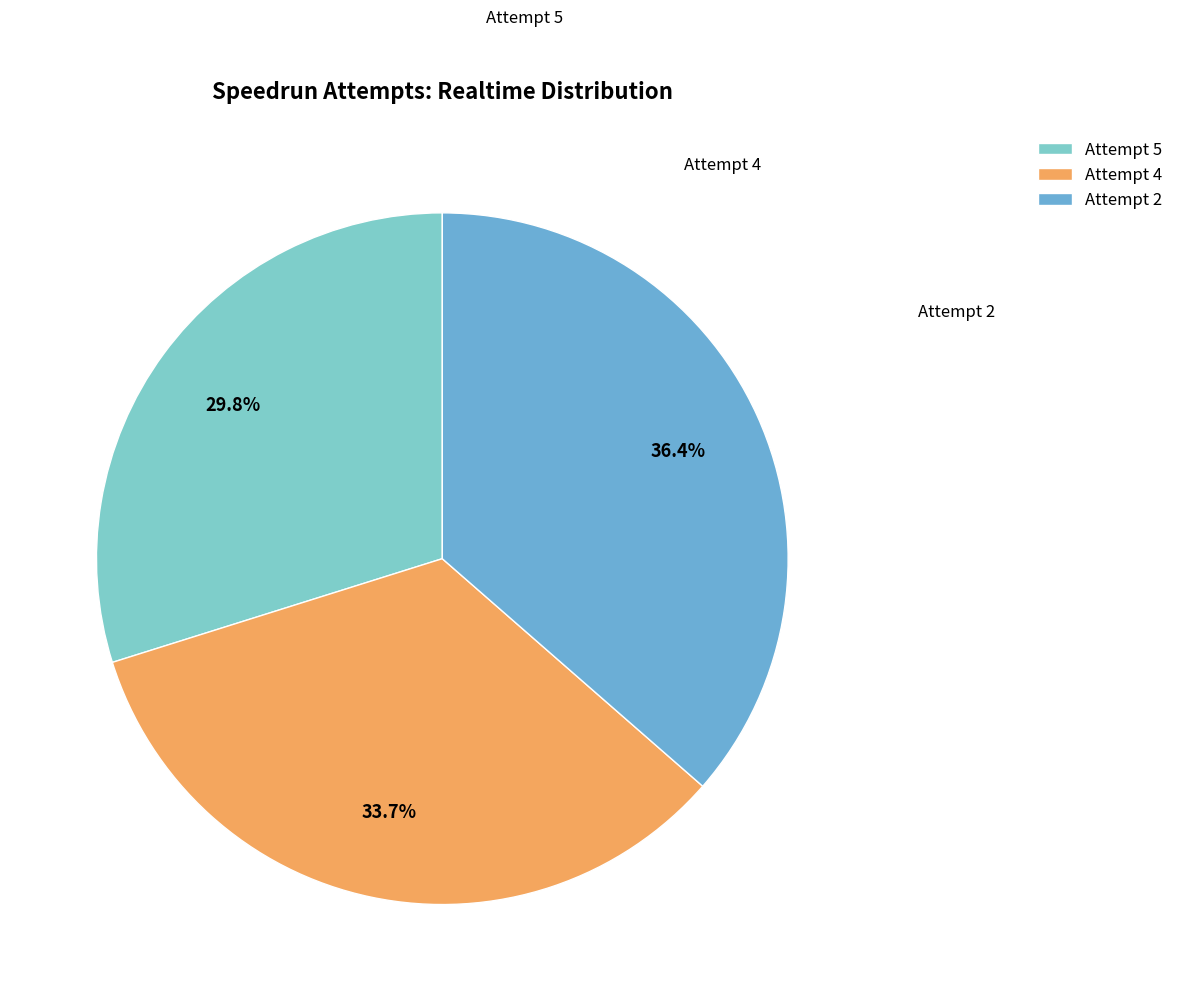

What is the total percentage of Attempt 2 and Attempt 5?

66.3%